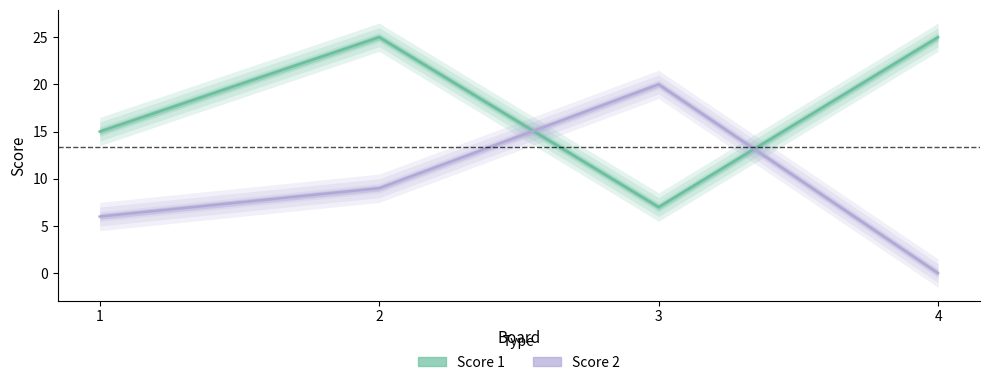

The Score 1 series shows 7 at 3. True or false?

True